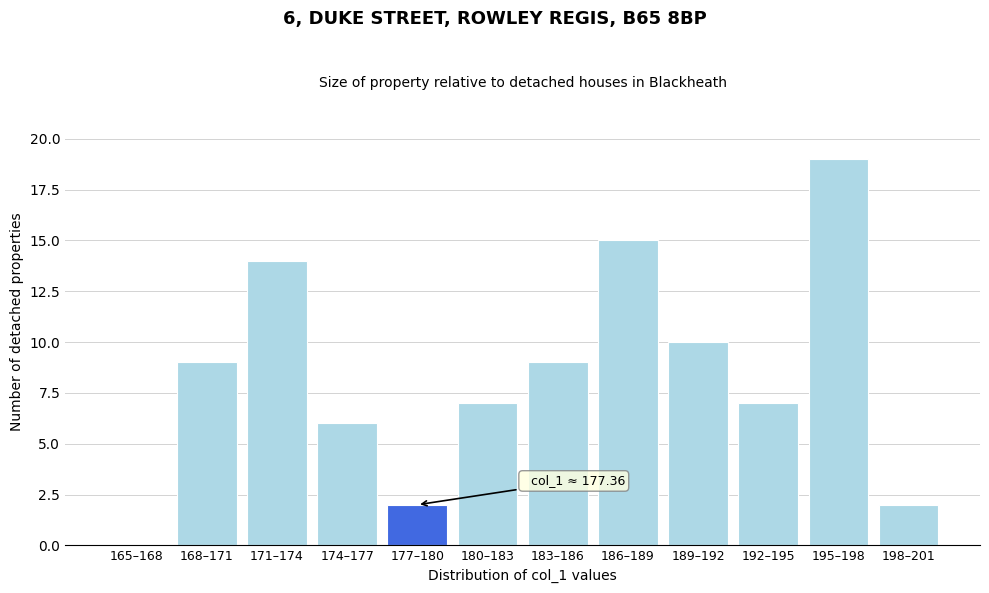

Reading right to left, extract all data points from this chart.

198–201=2	195–198=19	192–195=7	189–192=10	186–189=15	183–186=9	180–183=7	177–180=2	174–177=6	171–174=14	168–171=9	165–168=0